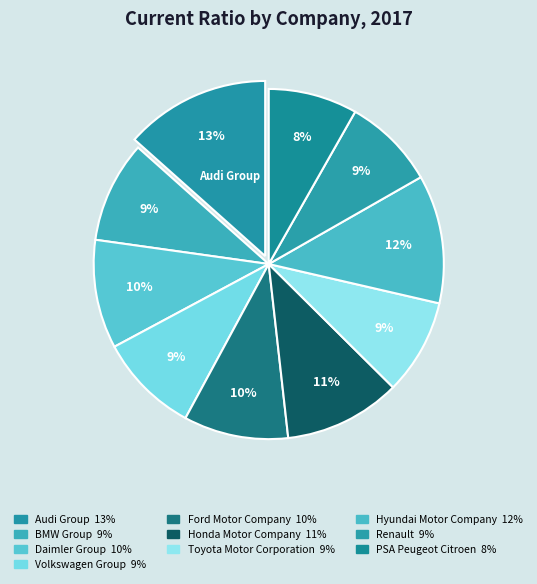

True or false: PSA Peugeot Citroen accounts for 8% of the total.

True